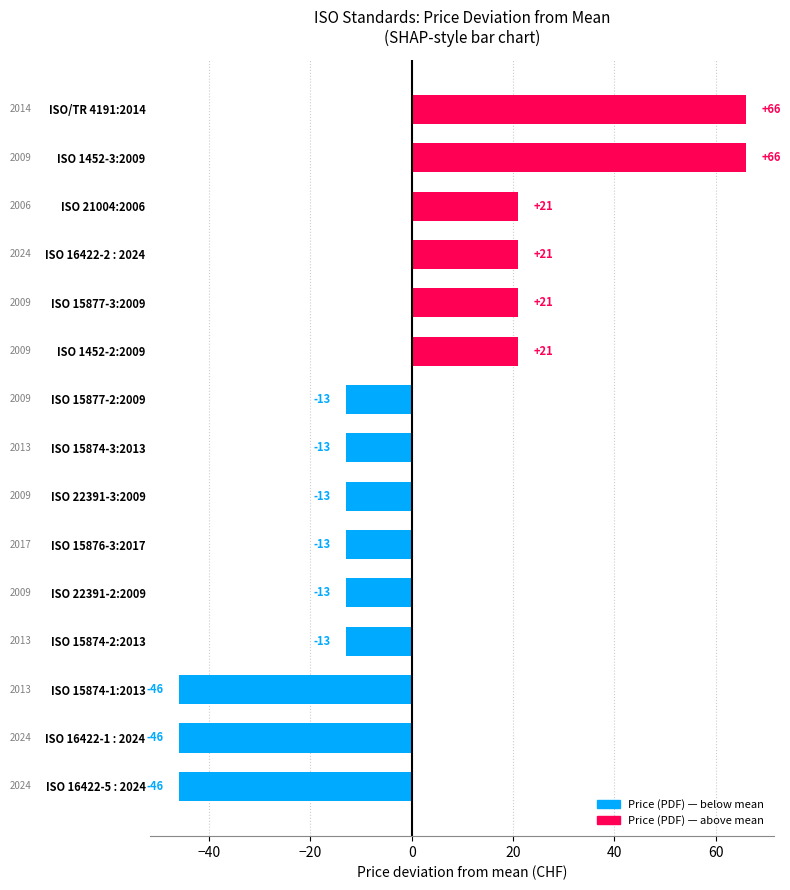

Count the values in the range -13 to 21.

10